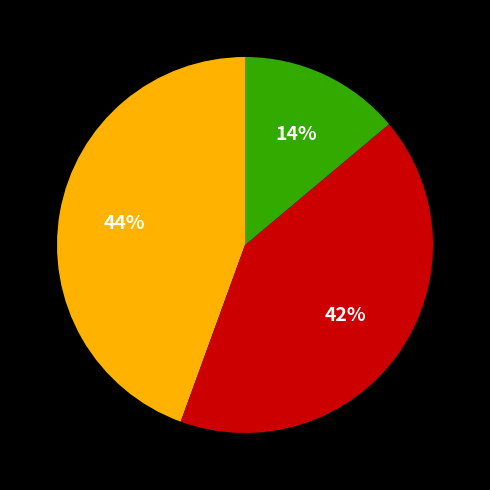

To the nearest percent, what is the average slice percentage?

33%